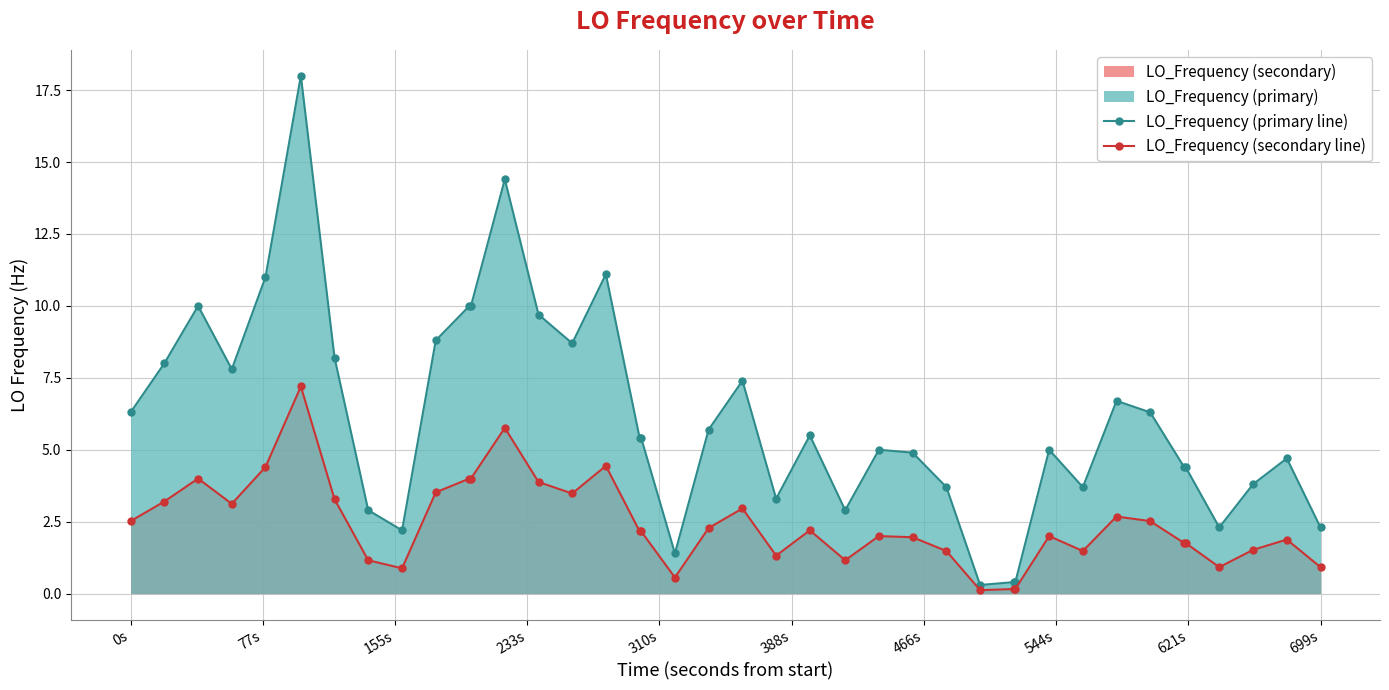

Reading right to left, what are all the values shown in this chart?

LO_Frequency (primary line): 2.3	4.7	3.8	2.3	4.4	4.4	6.3	6.7	3.7	5.0	0.4	0.4	0.3	3.7	4.9	5.0	2.9	5.5	3.3	7.4	5.7	1.4	5.4	5.4	11.1	8.7	9.7	14.4	10.0	10.0	8.8	2.2	2.9	8.2	18.0	11.0	7.8	10.0	8.0	6.3
LO_Frequency (secondary line): 0.9	1.9	1.5	0.9	1.8	1.8	2.5	2.7	1.5	2.0	0.2	0.2	0.1	1.5	2.0	2.0	1.2	2.2	1.3	3.0	2.3	0.6	2.2	2.2	4.4	3.5	3.9	5.8	4.0	4.0	3.5	0.9	1.2	3.3	7.2	4.4	3.1	4.0	3.2	2.5